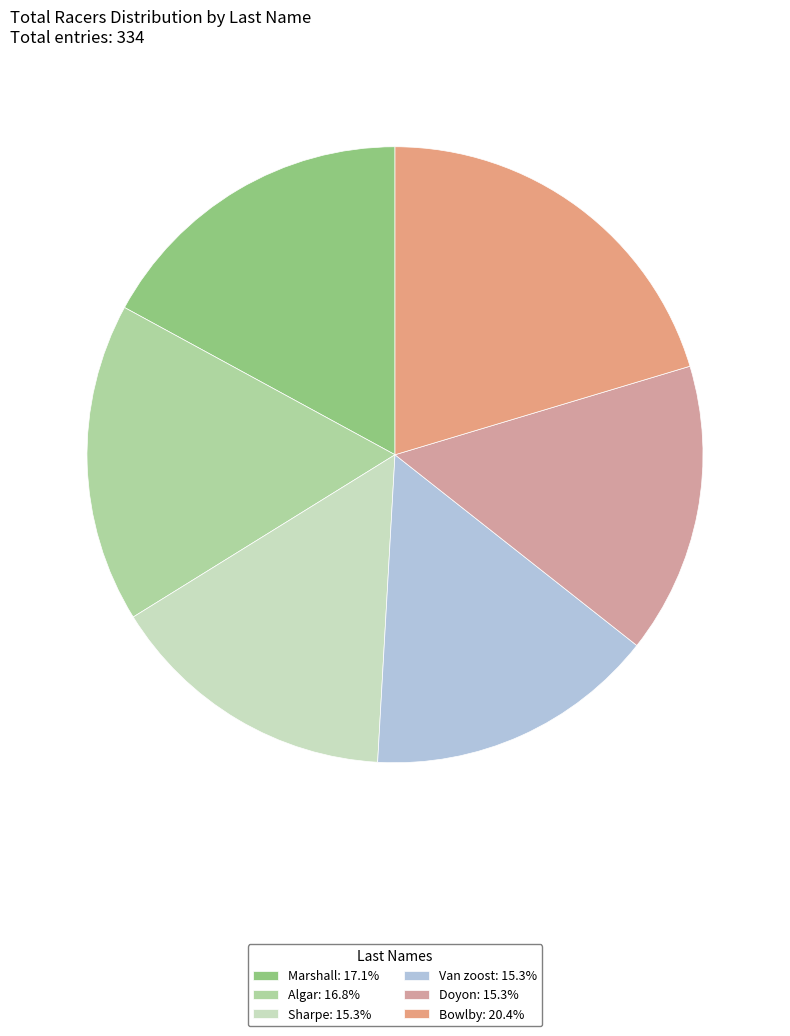

How many slices are in this pie chart?

6